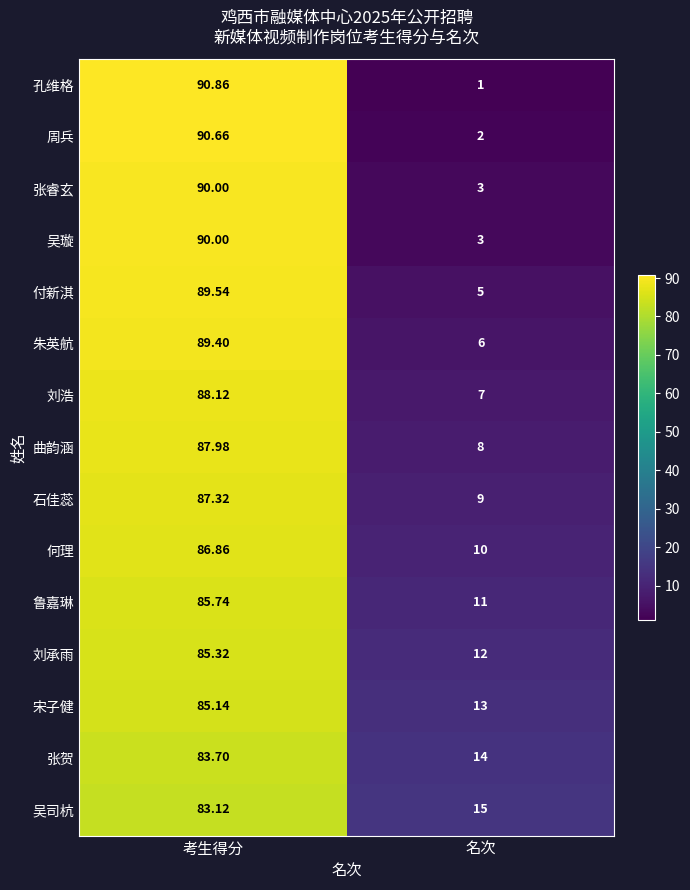

List the labels in order of 付新淇 value, largest first.

考生得分, 名次